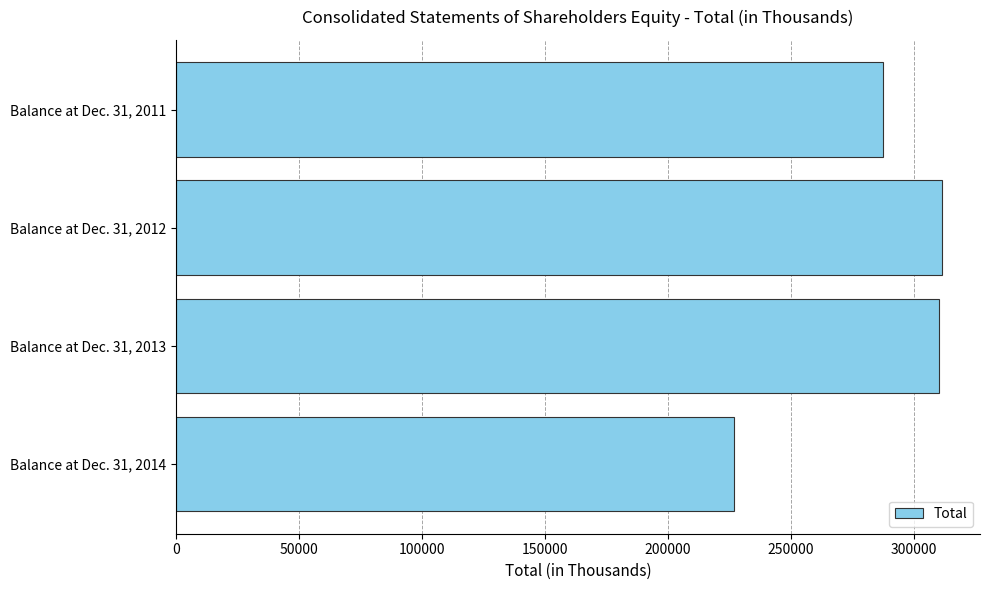

What is the ratio of the value at Balance at Dec. 31, 2011 to the value at Balance at Dec. 31, 2014?

1.3